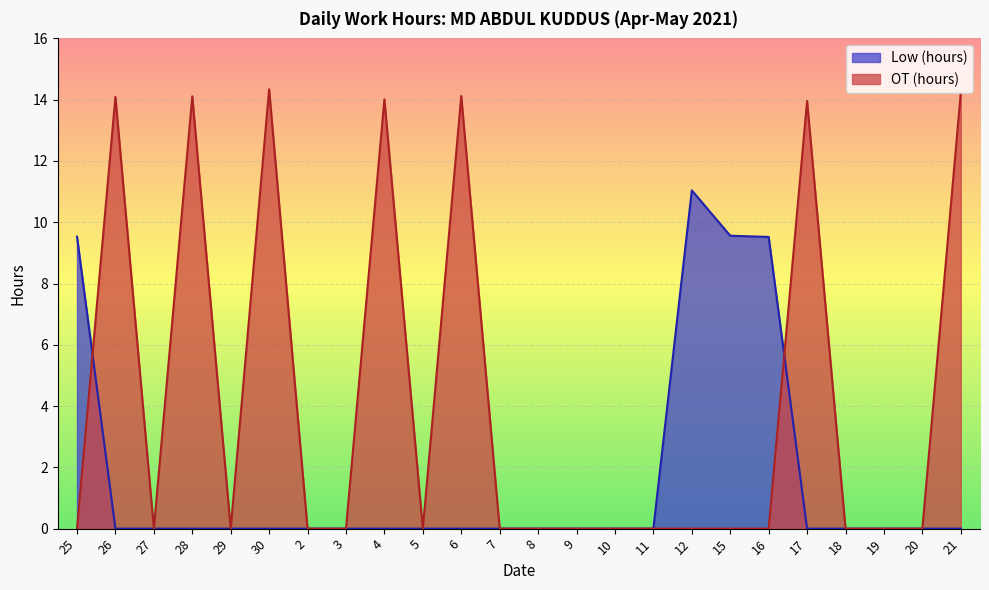

True or false: OT (hours) has a value of 6.3 at 2.

False